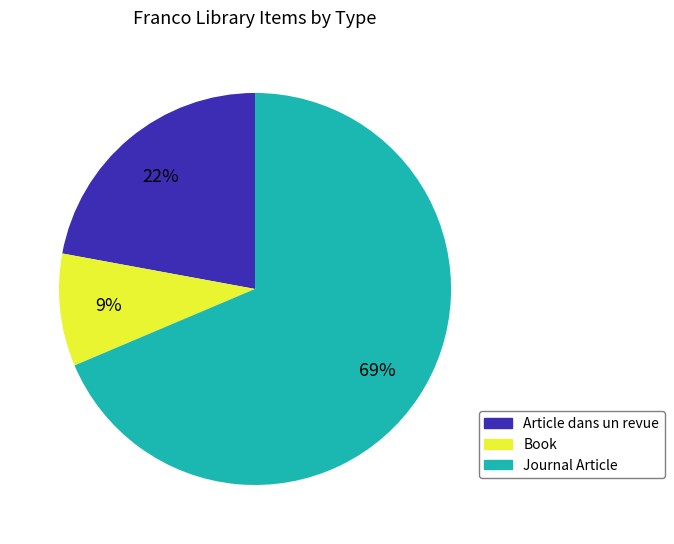

Does any single category account for the majority?

Yes